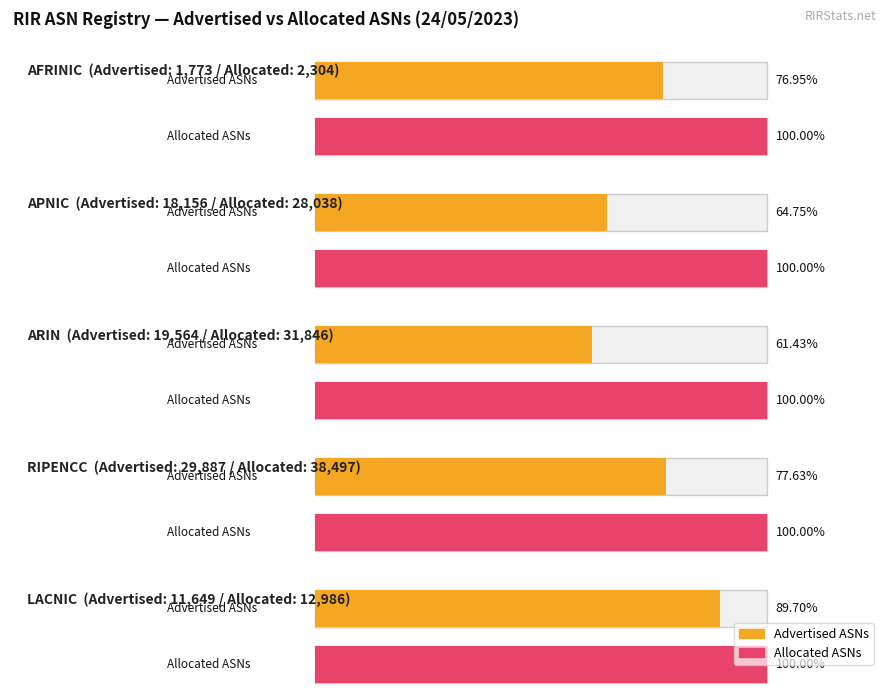

Are the bars grouped side by side (vs. stacked)?

Yes